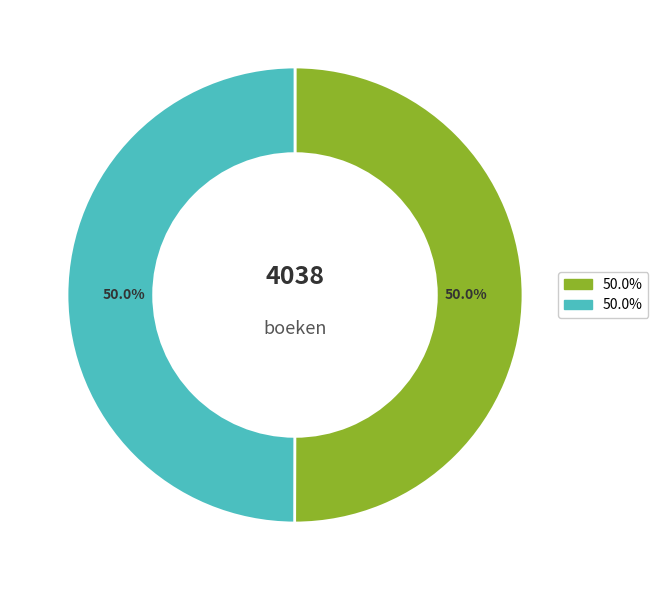

How many segments does this pie chart have?

2